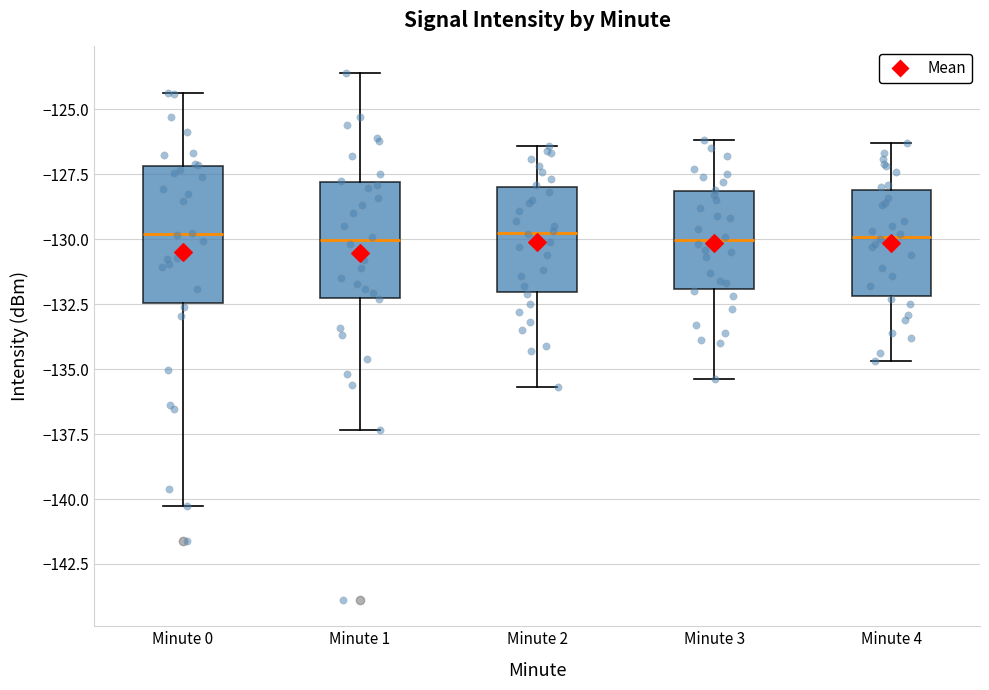

Reading left to right, read every box against the y-axis: the position of its median line, the range the box covers, and the ends of its whiskers. The values are not printed on the chart, so give them approximately, as read against the axis.

Minute 0: median -130.0, box -132.5 to -127.0, whiskers -140.5 to -124.5
Minute 1: median -130.0, box -132.0 to -128.0, whiskers -137.5 to -123.5
Minute 2: median -129.5, box -132.0 to -128.0, whiskers -135.5 to -126.5
Minute 3: median -130.0, box -132.0 to -128.0, whiskers -135.5 to -126.0
Minute 4: median -130.0, box -132.0 to -128.0, whiskers -134.5 to -126.5